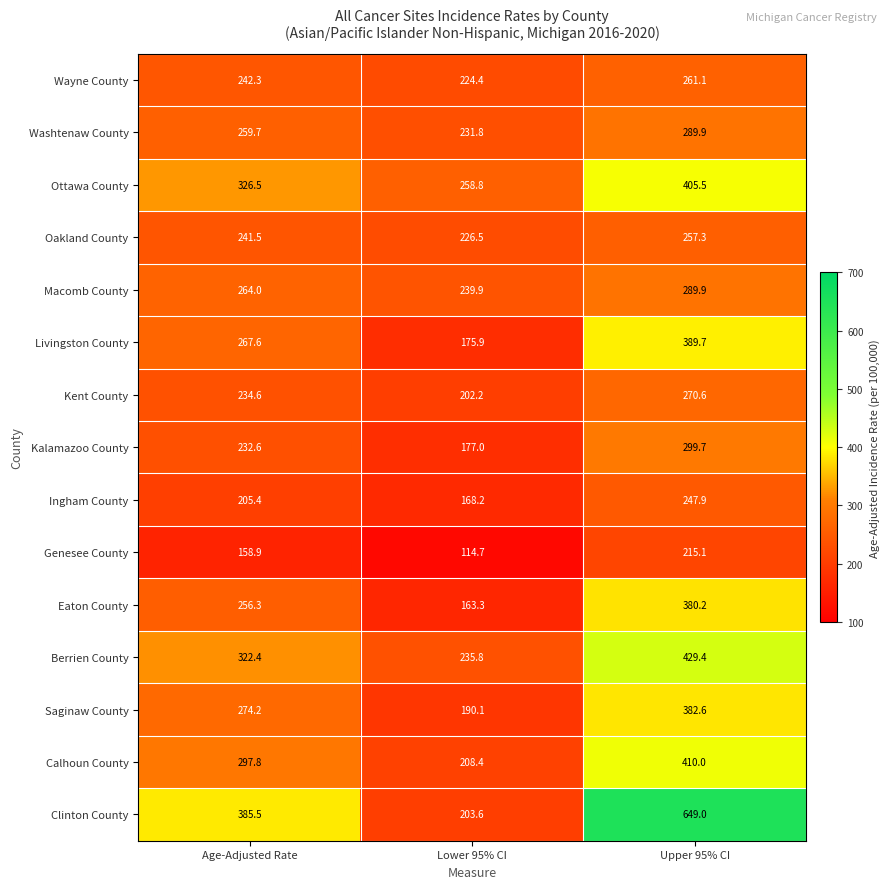

At Lower 95% CI, list the series in order from smallest to largest.

Genesee County, Eaton County, Ingham County, Livingston County, Kalamazoo County, Saginaw County, Kent County, Clinton County, Calhoun County, Wayne County, Oakland County, Washtenaw County, Berrien County, Macomb County, Ottawa County